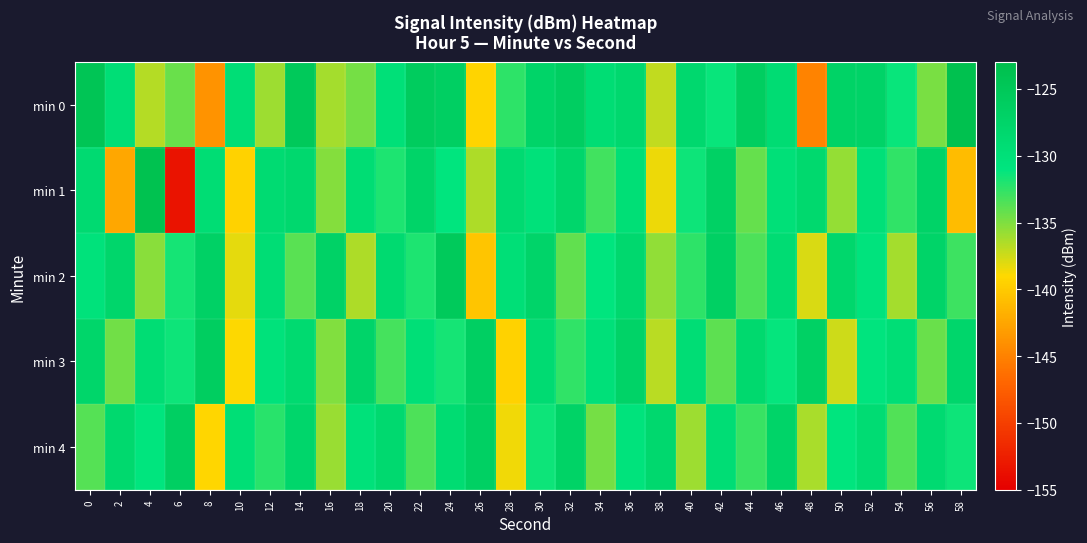

Reading left to right, list all the values displayed in this chart.

min 0: 0=-124.5	2=-129.5	4=-136.7	6=-134.3	8=-143.9	10=-129.6	12=-135.9	14=-125.2	16=-136.2	18=-134.6	20=-129.9	22=-125.8	24=-126.4	26=-139.4	28=-132.4	30=-127.5	32=-126.4	34=-129.3	36=-128.3	38=-137.0	40=-128.3	42=-131.3	44=-126.2	46=-129.2	48=-145.0	50=-127.2	52=-127.3	54=-131.3	56=-134.8	58=-123.6
min 1: 0=-128.8	2=-142.4	4=-123.7	6=-153.4	8=-129.4	10=-139.5	12=-129.0	14=-128.3	16=-135.2	18=-129.3	20=-132.0	22=-127.5	24=-131.0	26=-136.5	28=-128.8	30=-130.2	32=-127.9	34=-133.1	36=-129.7	38=-138.4	40=-131.5	42=-126.8	44=-134.2	46=-130.0	48=-128.5	50=-135.7	52=-129.9	54=-132.6	56=-127.3	58=-141.0
min 2: 0=-130.5	2=-128.0	4=-135.3	6=-131.7	8=-126.9	10=-138.2	12=-129.4	14=-133.8	16=-127.1	18=-136.5	20=-128.7	22=-131.9	24=-125.4	26=-140.3	28=-129.8	30=-127.6	32=-134.1	34=-130.9	36=-128.3	38=-135.6	40=-132.4	42=-126.7	44=-133.5	46=-129.2	48=-137.8	50=-128.1	52=-130.7	54=-136.2	56=-127.4	58=-132.9
min 3: 0=-127.8	2=-134.6	4=-129.3	6=-131.5	8=-126.2	10=-138.9	12=-130.4	14=-128.7	16=-135.1	18=-127.6	20=-133.2	22=-129.8	24=-131.7	26=-126.5	28=-139.4	30=-128.9	32=-132.6	34=-130.1	36=-127.3	38=-136.8	40=-129.5	42=-133.9	44=-128.4	46=-131.2	48=-126.8	50=-137.5	52=-130.8	54=-129.6	56=-134.3	58=-128.0
min 4: 0=-133.7	2=-128.5	4=-131.0	6=-126.4	8=-139.2	10=-129.7	12=-132.3	14=-127.9	16=-135.8	18=-130.2	20=-128.6	22=-133.4	24=-129.1	26=-126.7	28=-138.6	30=-131.5	32=-127.2	34=-134.7	36=-130.6	38=-128.3	40=-135.9	42=-129.4	44=-132.8	46=-127.5	48=-136.3	50=-130.9	52=-129.2	54=-133.6	56=-128.8	58=-131.4